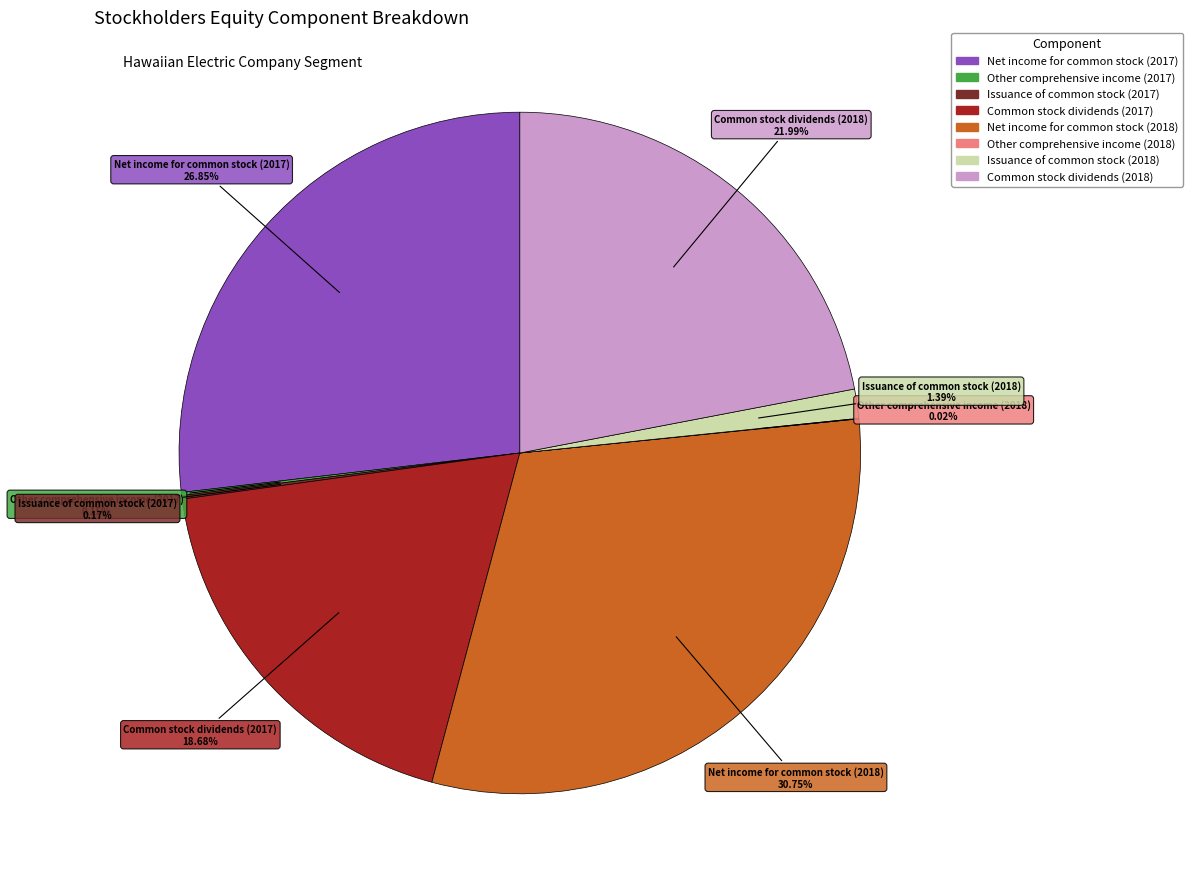

What is the ratio of the value at Common stock dividends (2018) to the value at Common stock dividends (2017)?

1.2